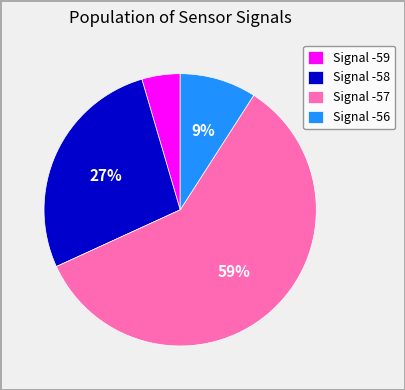

What is the largest slice in the pie chart?

Signal -57